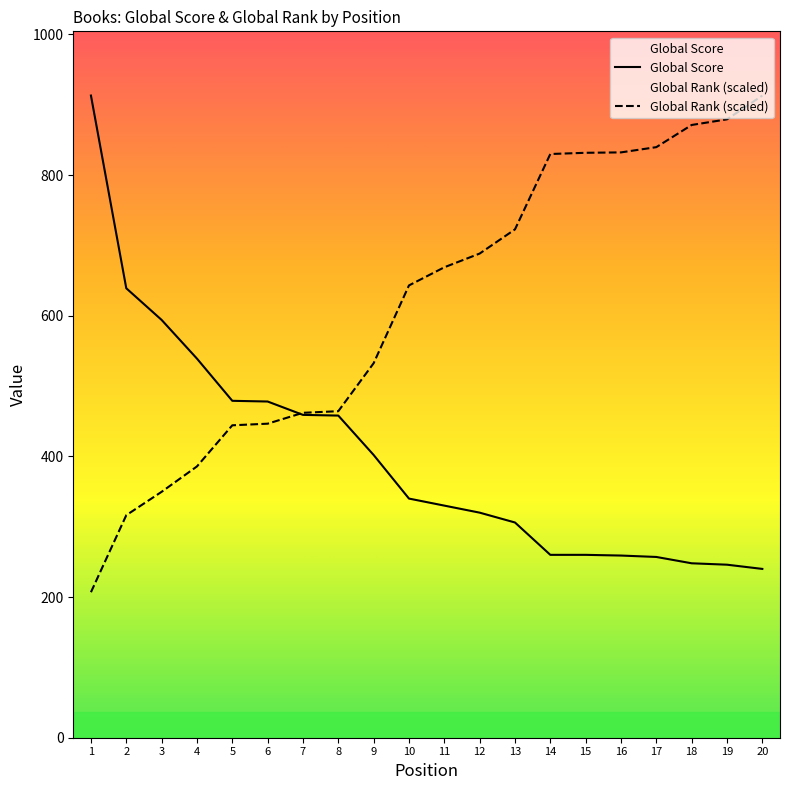

True or false: Global Score and Global Rank (scaled) cross at least once.

True